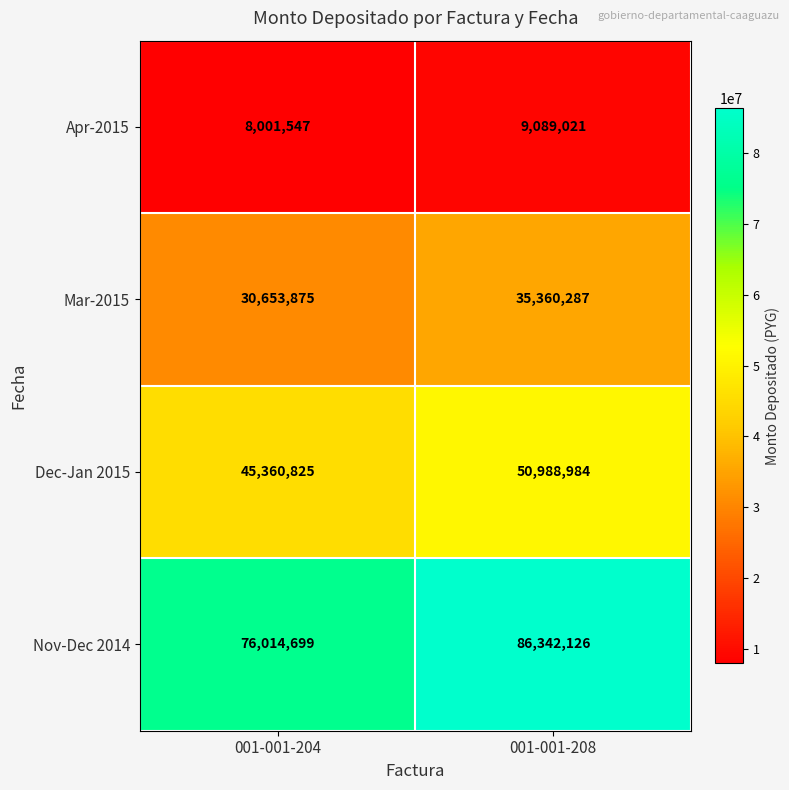

The value of Nov-Dec 2014 at 001-001-208 is 140266831. True or false?

False